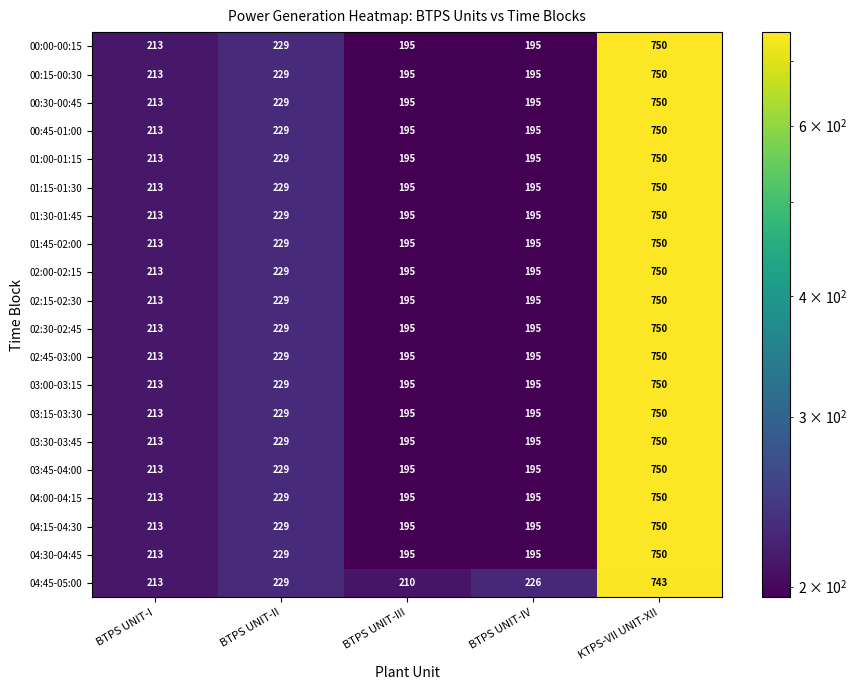

How many values in the 00:00-00:15 series are below 213?

2